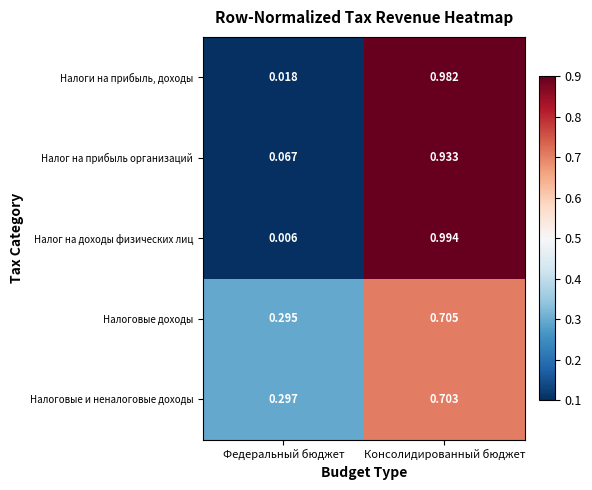

At which label is Налоги на прибыль, доходы closest to 0?

Федеральный бюджет